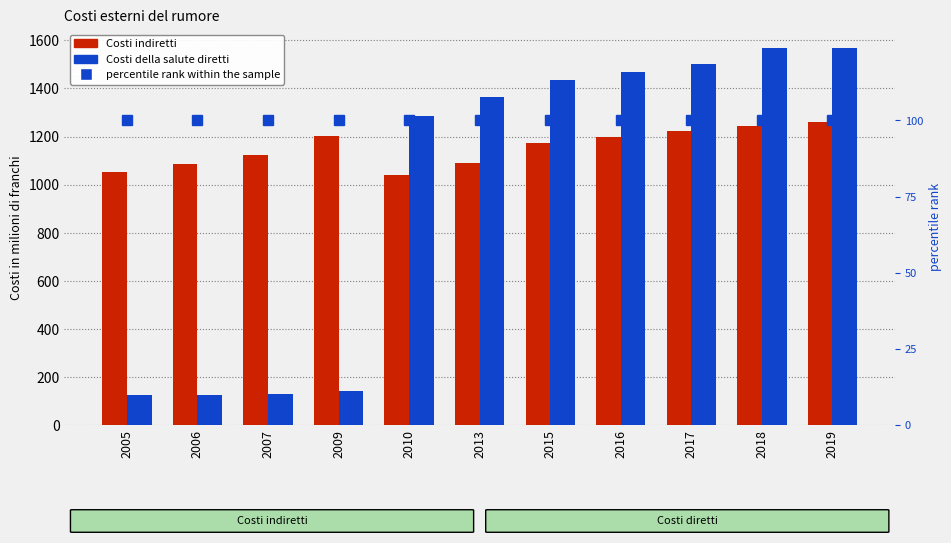

Which series has the widest spread of values?

Costi della salute diretti